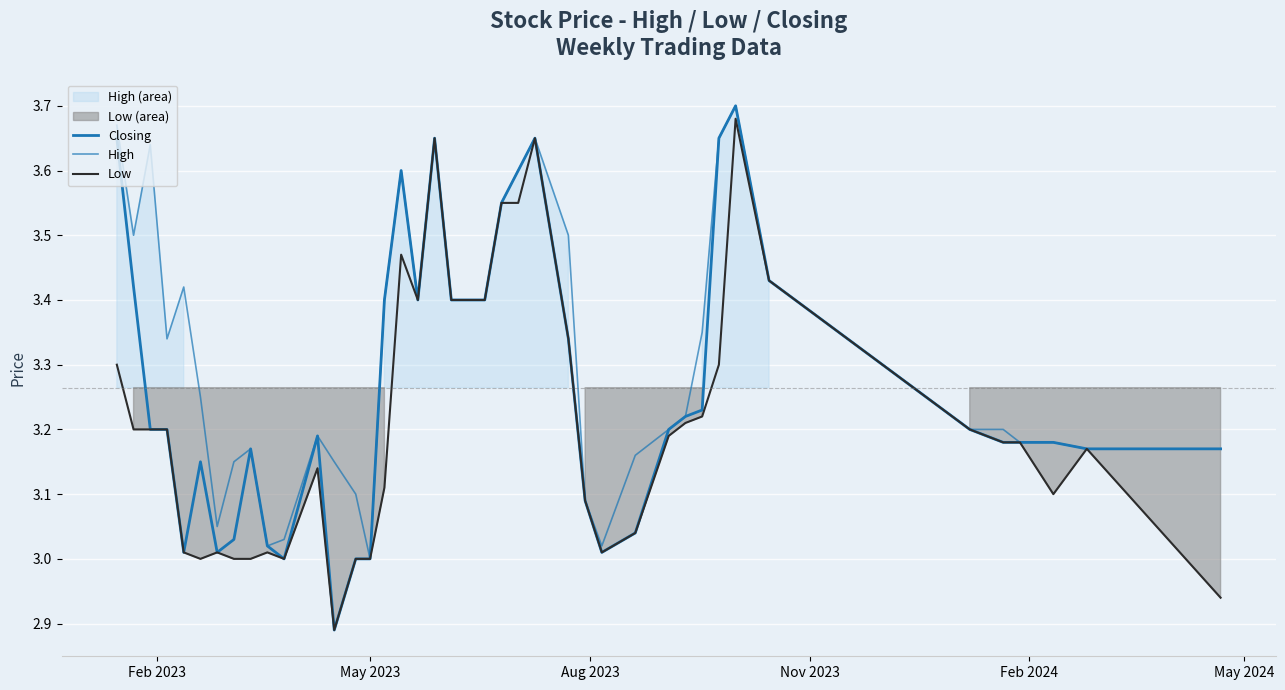

Is the value of Low at 17 greater than the value of High at 23?

No